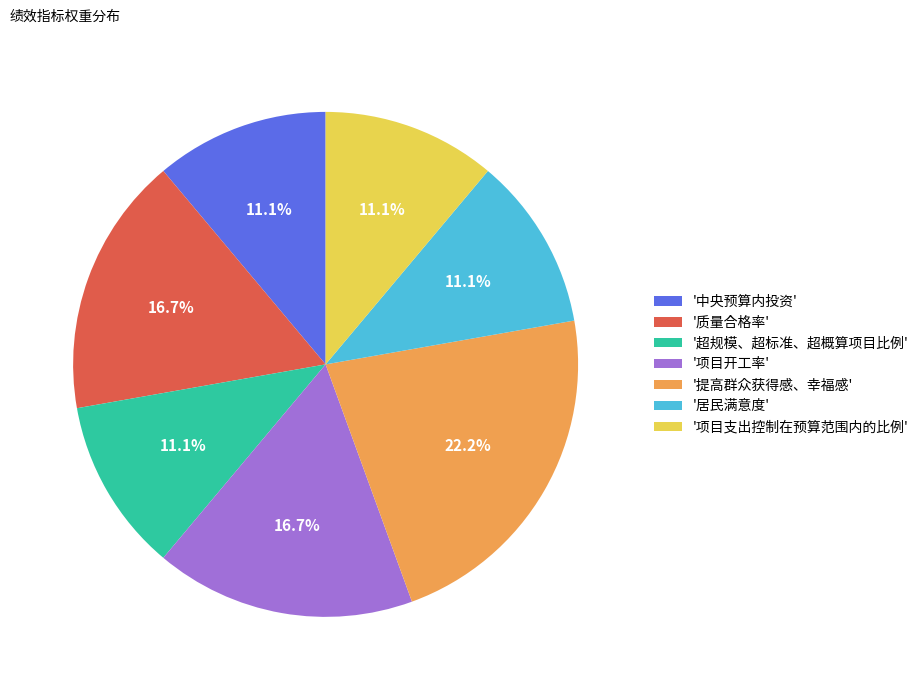

What is the total percentage of '项目开工率' and '提高群众获得感、幸福感'?

38.9%